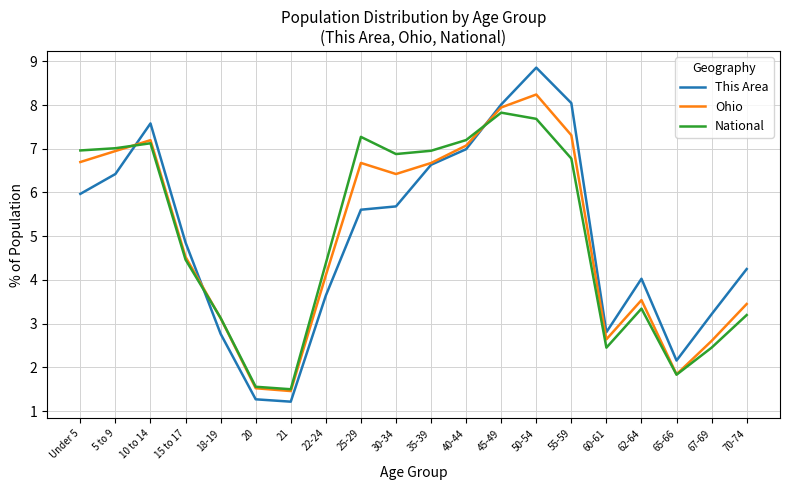

List the series in order of their peak value, highest first.

This Area, Ohio, National